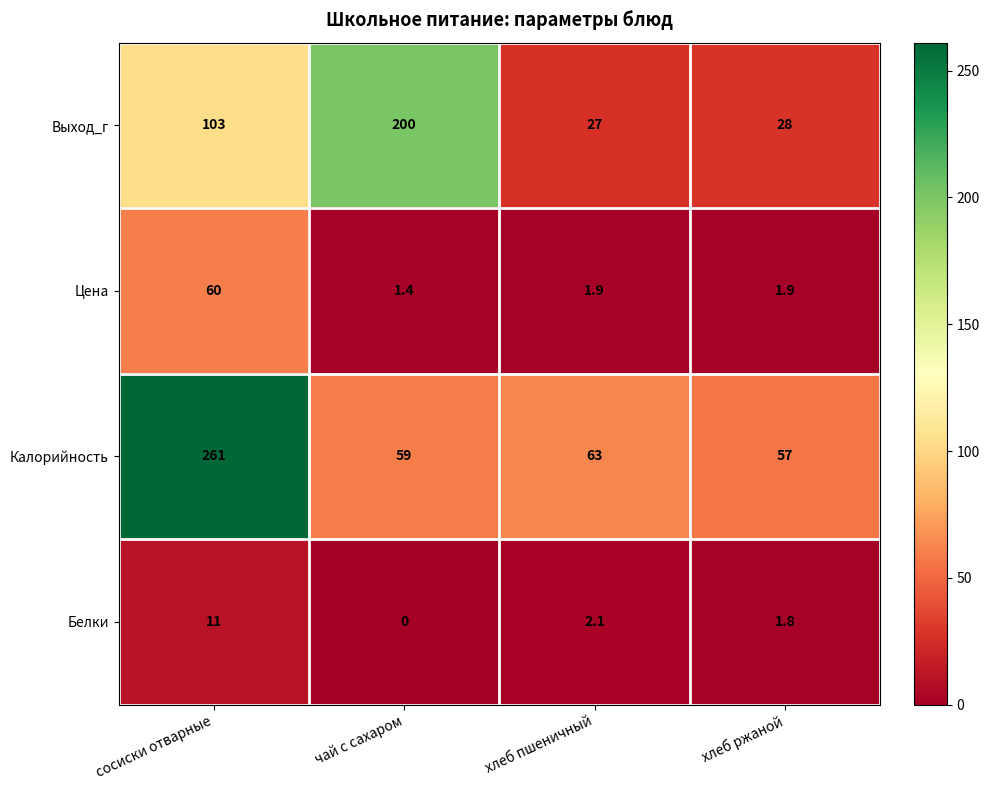

Reading left to right, list all the values displayed in this chart.

Выход_г: 103.0	200.0	27.0	28.0
Цена: 60.0	1.4	1.9	1.9
Калорийность: 261.0	59.0	63.0	57.0
Белки: 11.0	0.0	2.1	1.8